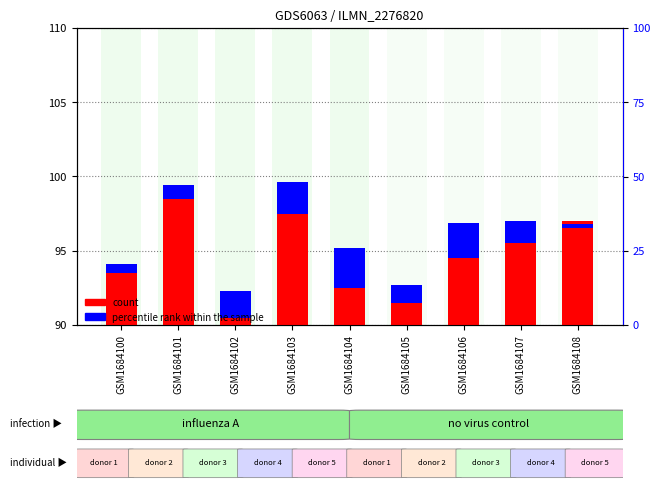

What is the difference between the maximum and minimum values in the count series?

8.0